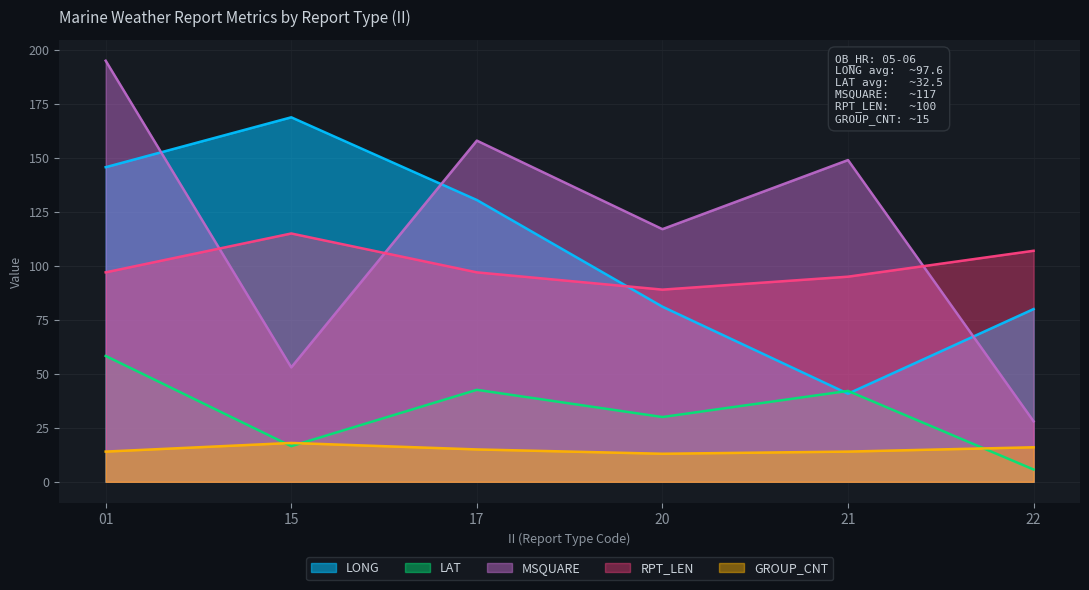

At which category is the sum across all series the highest?

01